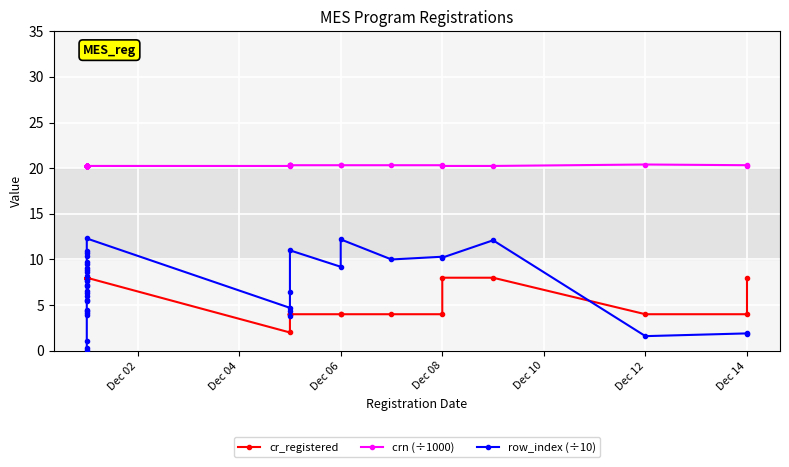

At Dec 14, list the series in order from largest to smallest.

crn (÷1000), cr_registered, row_index (÷10)